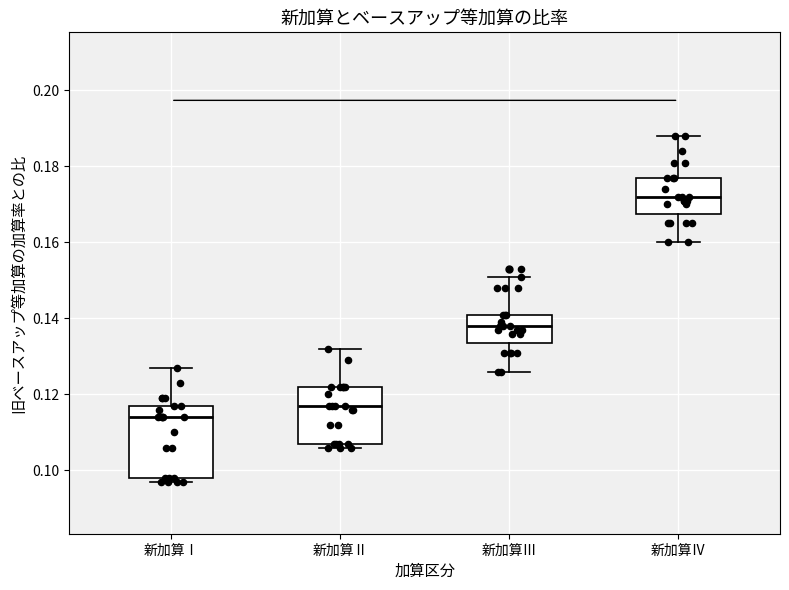

Which box has the highest median line?

新加算Ⅳ